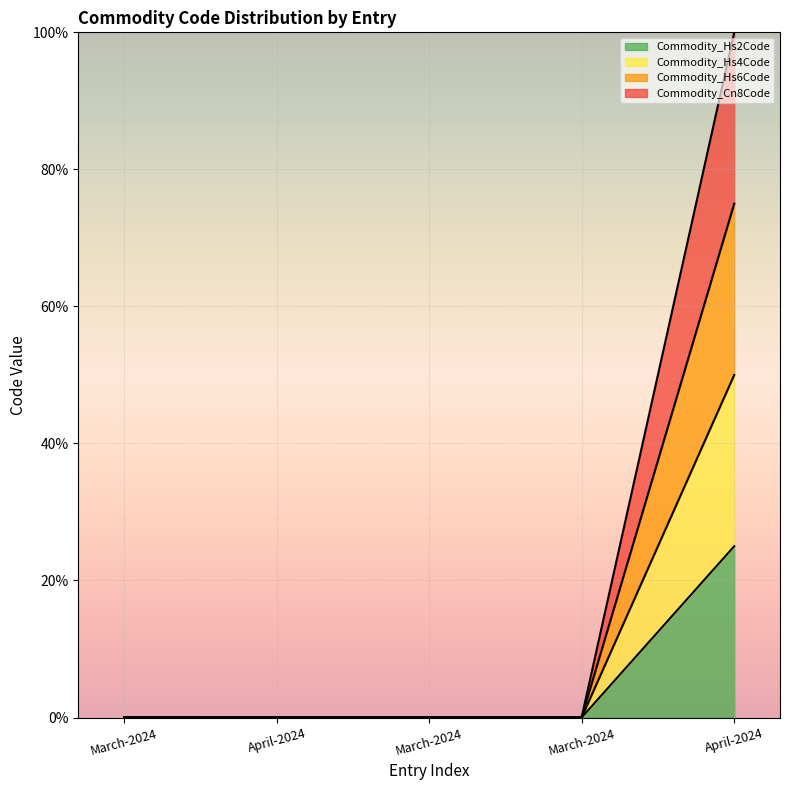

Which label corresponds to the largest value in the chart?

April-2024